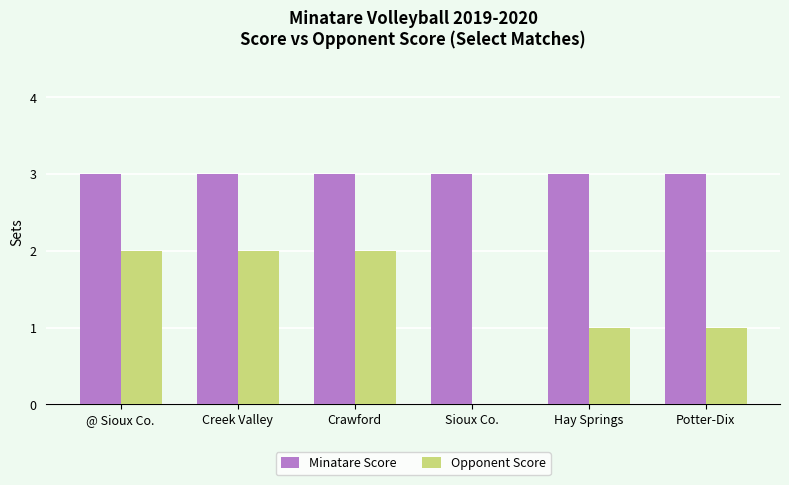

What is the sum of all Minatare Score values?

18